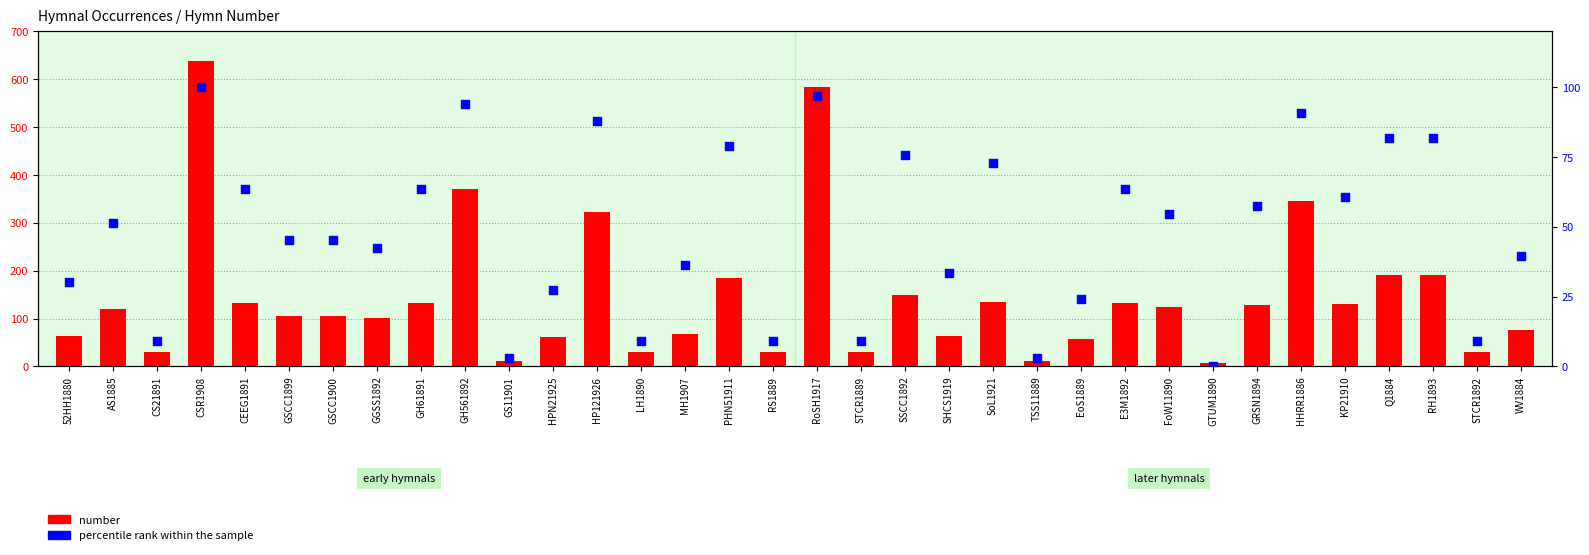

At how many categories does at least one series exceed 7?

34